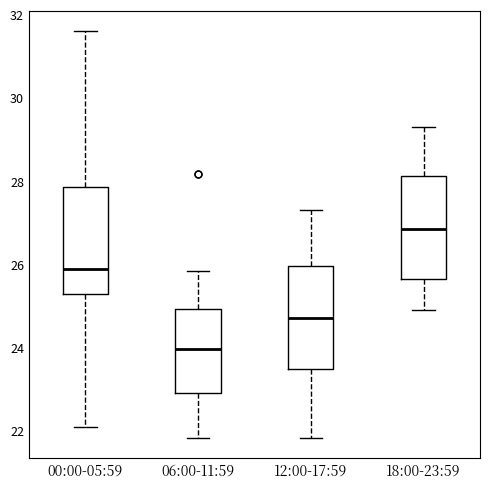

Which box has the lowest median line?

06:00-11:59